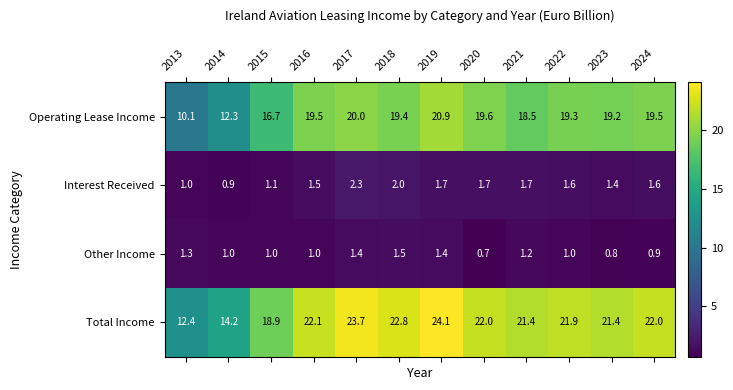

The Operating Lease Income series shows 31.0 at 2018. True or false?

False